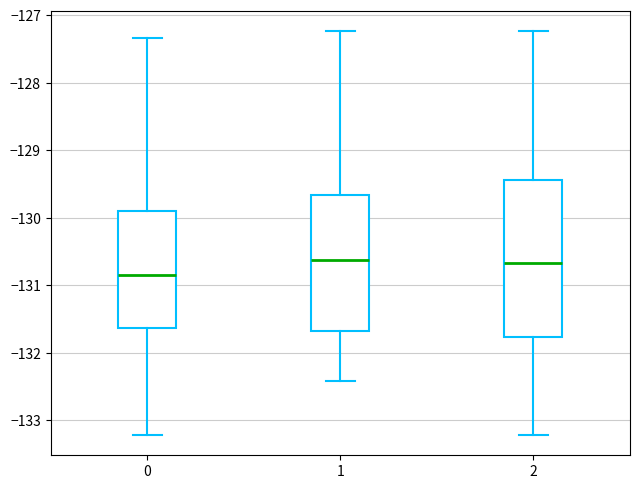

Where does the lower whisker of the box at x = 0 end on the y-axis? The values are not printed on the chart, so give them approximately, as read against the axis.

-133.2